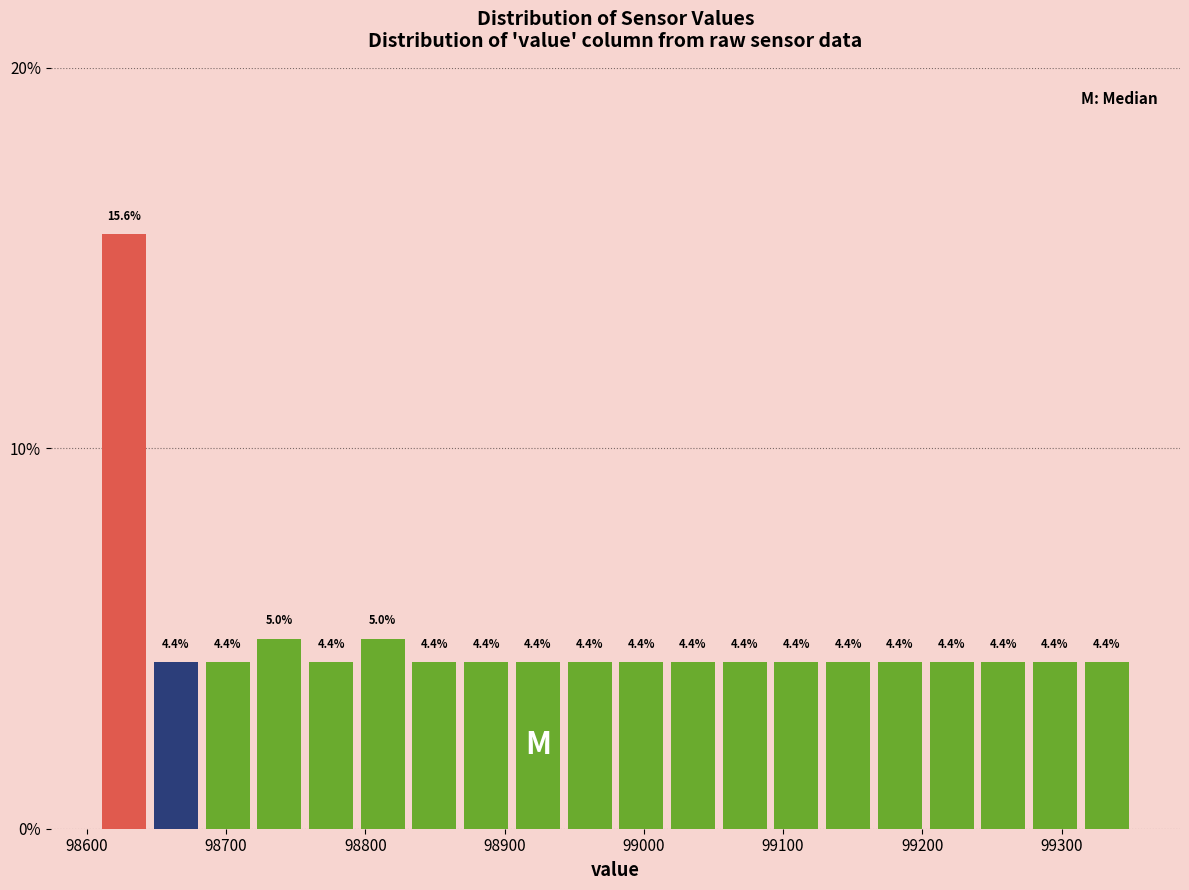

Read against the x-axis, roughly where is the centre of the tallest bar?

98630